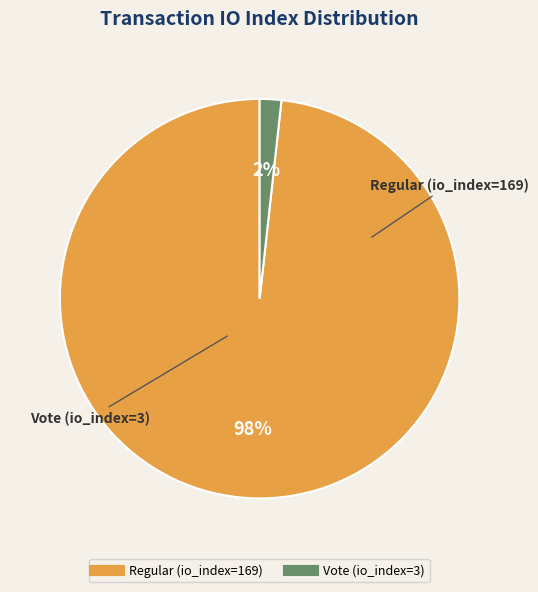

Which has a higher value, Regular (io_index=169) or Vote (io_index=3)?

Regular (io_index=169)